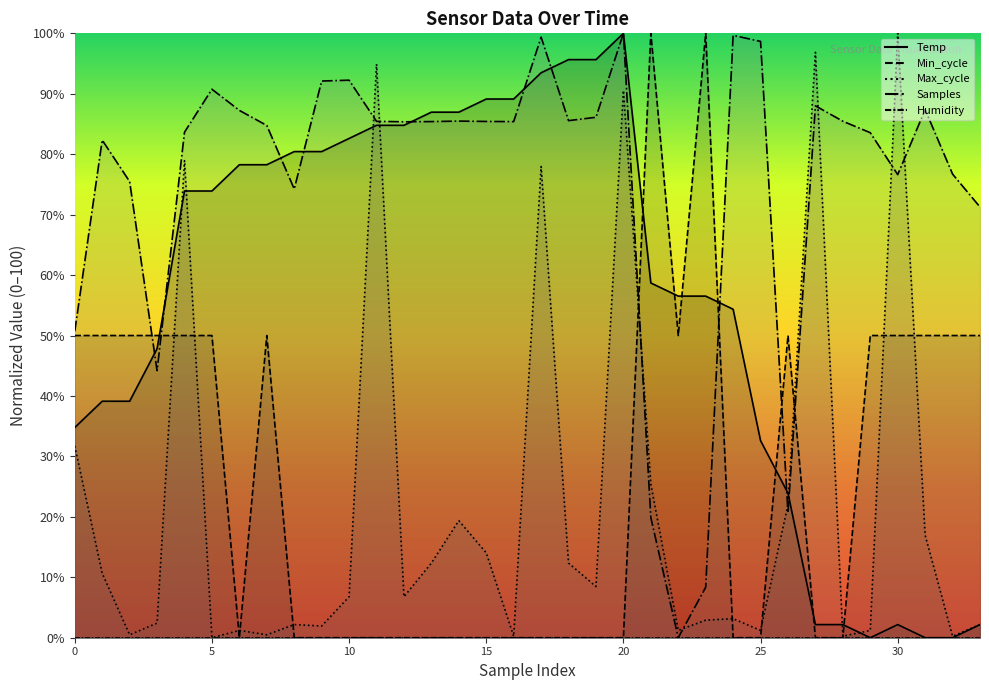

What is the difference between the Samples values at 31 and 5?

5.0